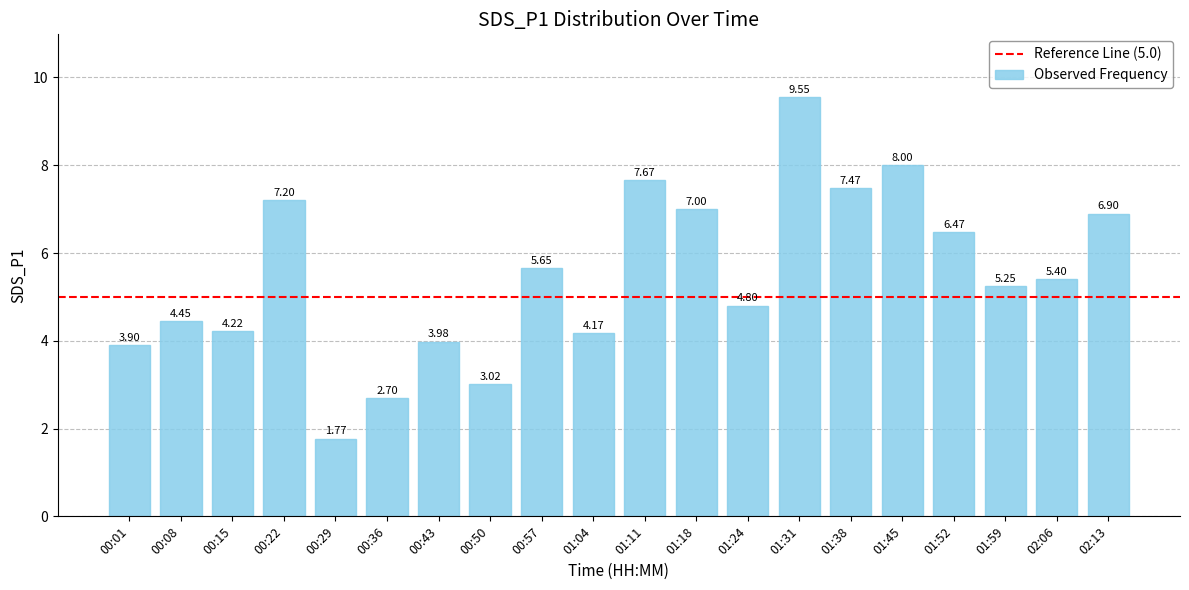

How many data points does each series have?

20